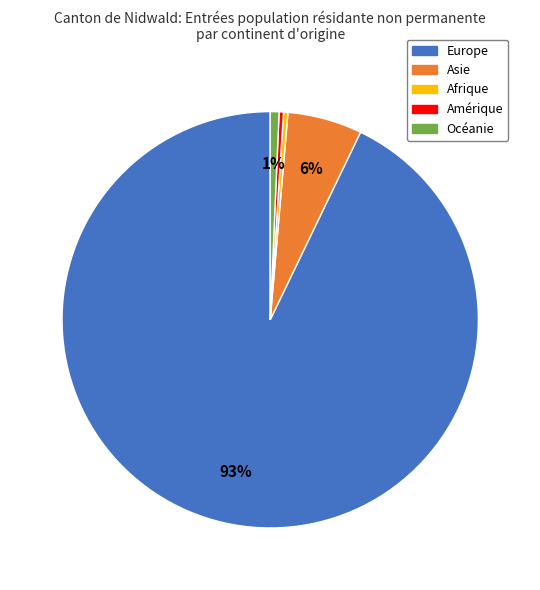

Count the number of slices in the pie.

5